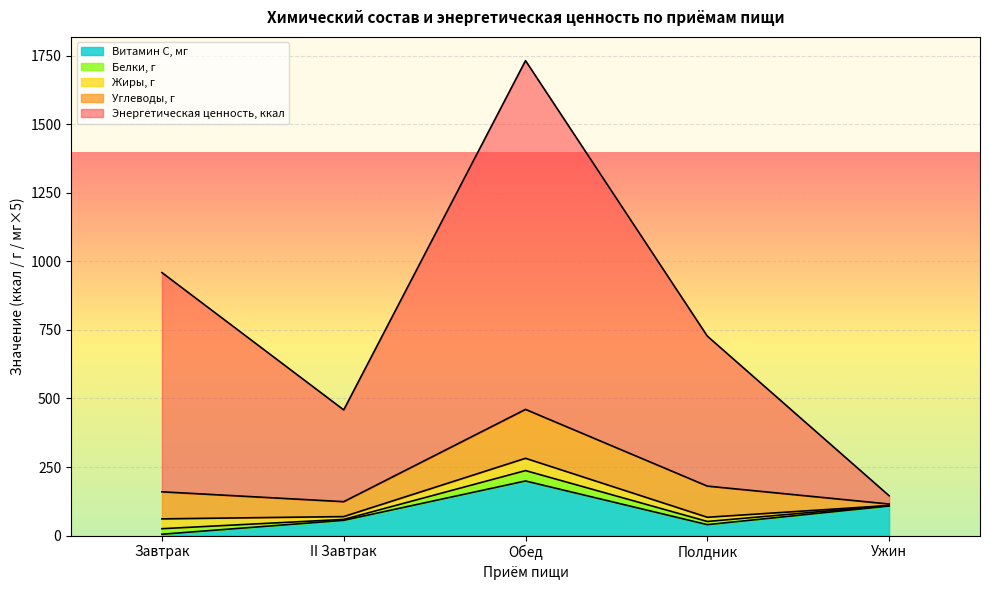

Which series changed the most between Обед and Полдник?

Энергетическая ценность, ккал